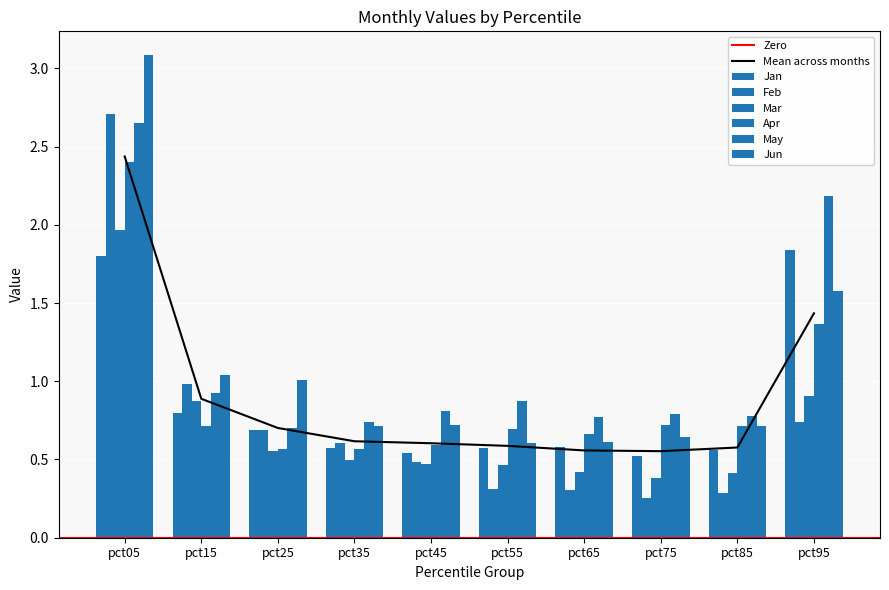

The value of Jun at pct65 is 0.6. True or false?

True